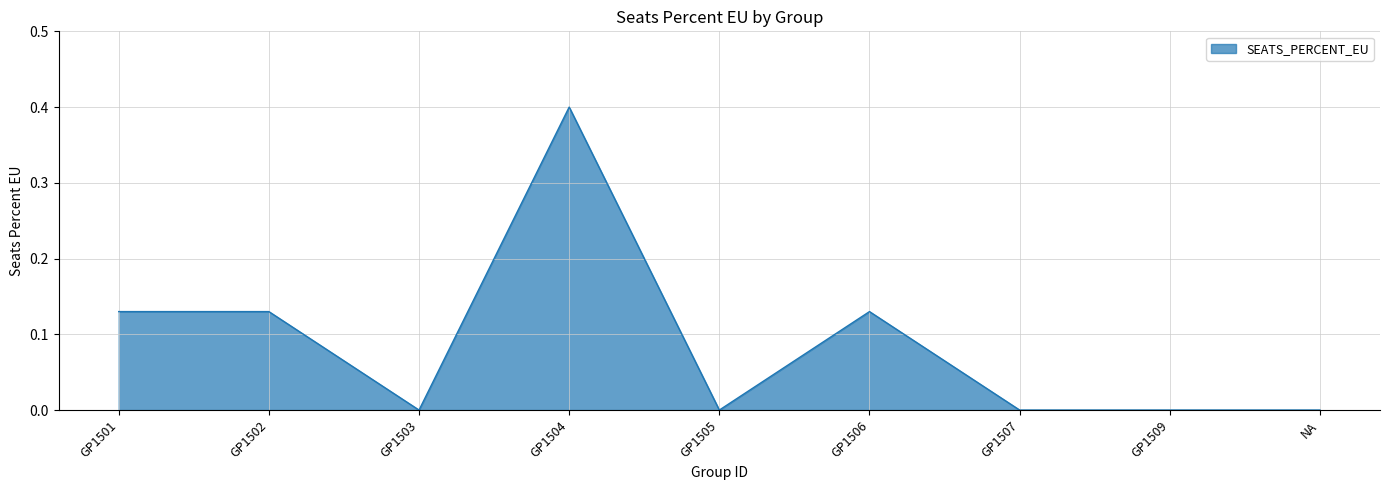

True or false: the data has more than 0 interior local peaks.

True